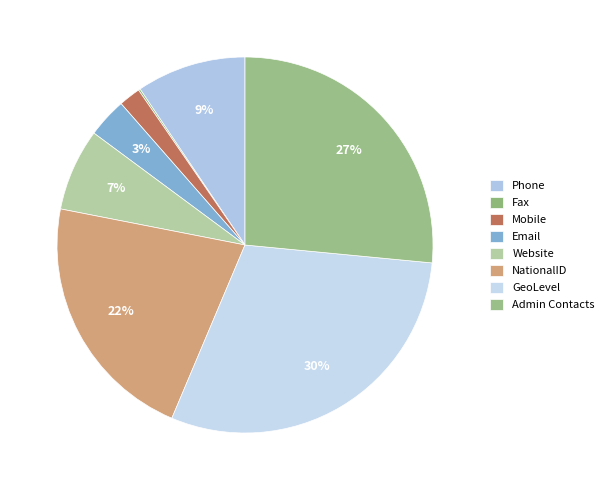

How much of the chart is everything except Website?

92.9%